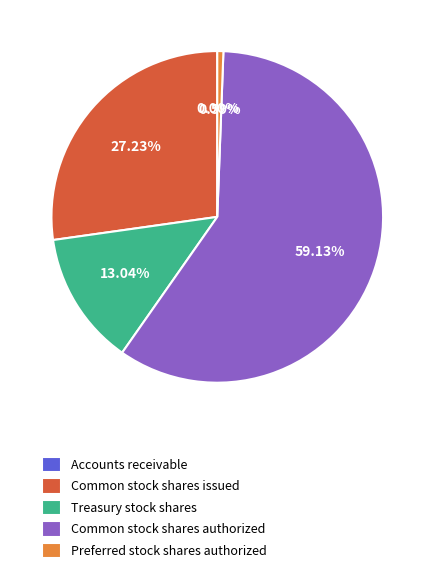

What is the largest slice in the pie chart?

Common stock shares authorized